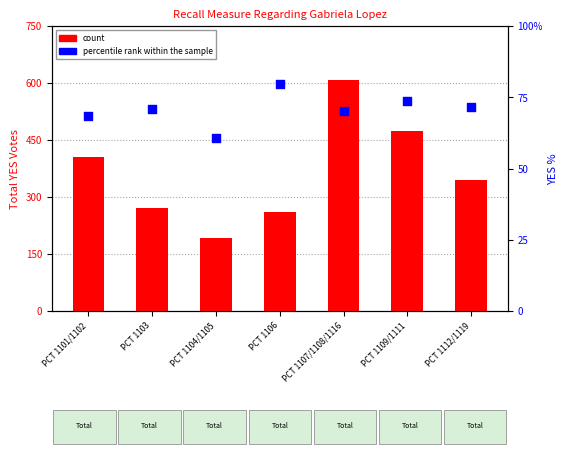

What are all the series names shown in the legend?

count, percentile rank within the sample